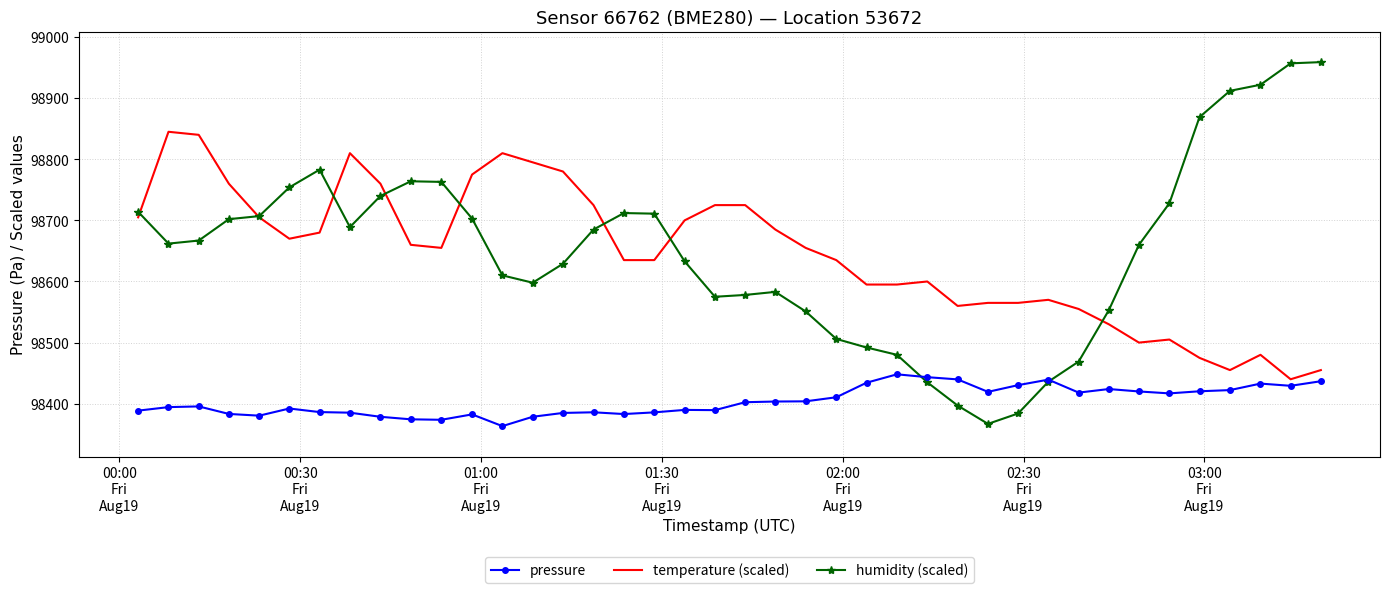

Which series has the widest spread of values?

humidity (scaled)